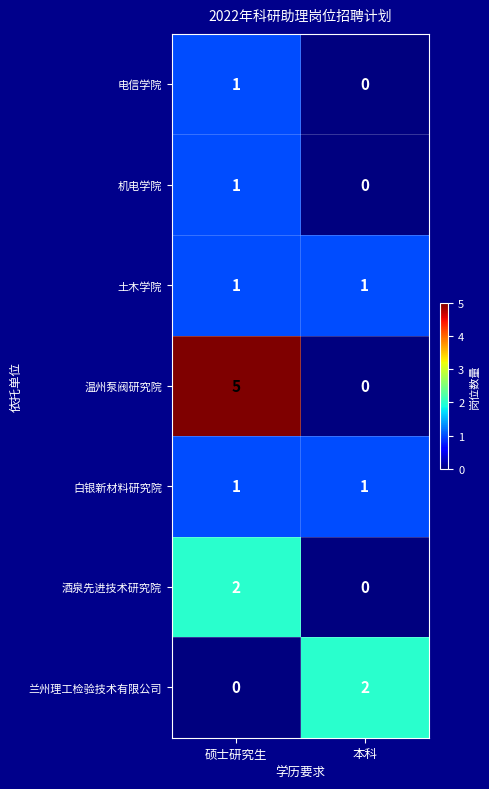

Reading right to left, extract all data points from this chart.

电信学院: 本科=0	硕士研究生=1
机电学院: 本科=0	硕士研究生=1
土木学院: 本科=1	硕士研究生=1
温州泵阀研究院: 本科=0	硕士研究生=5
白银新材料研究院: 本科=1	硕士研究生=1
酒泉先进技术研究院: 本科=0	硕士研究生=2
兰州理工检验技术有限公司: 本科=2	硕士研究生=0